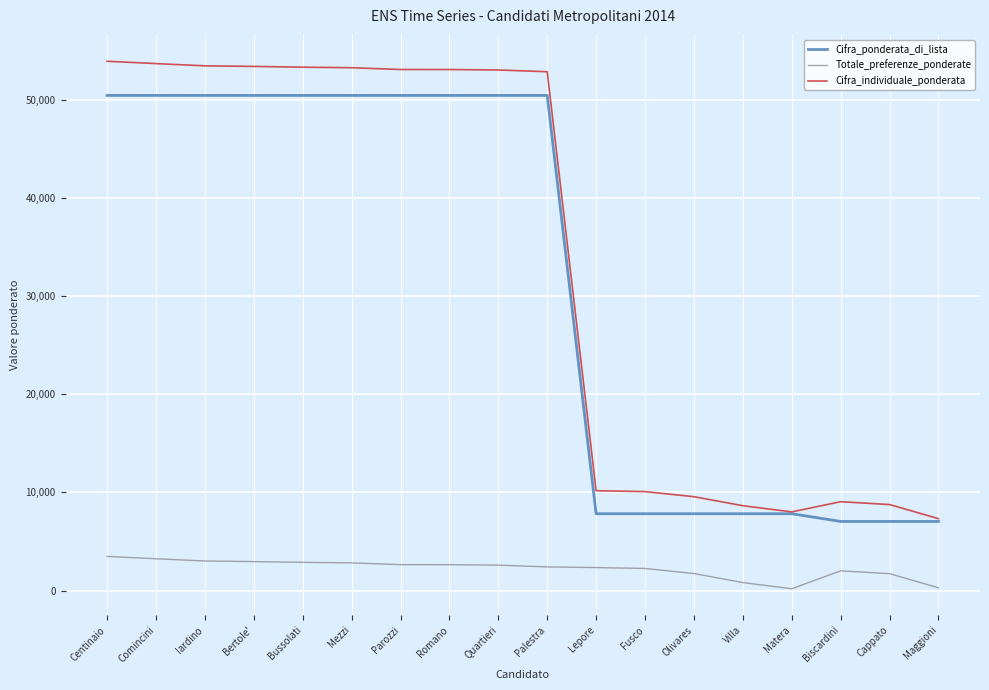

Is this an area chart (filled region under the line)?

No